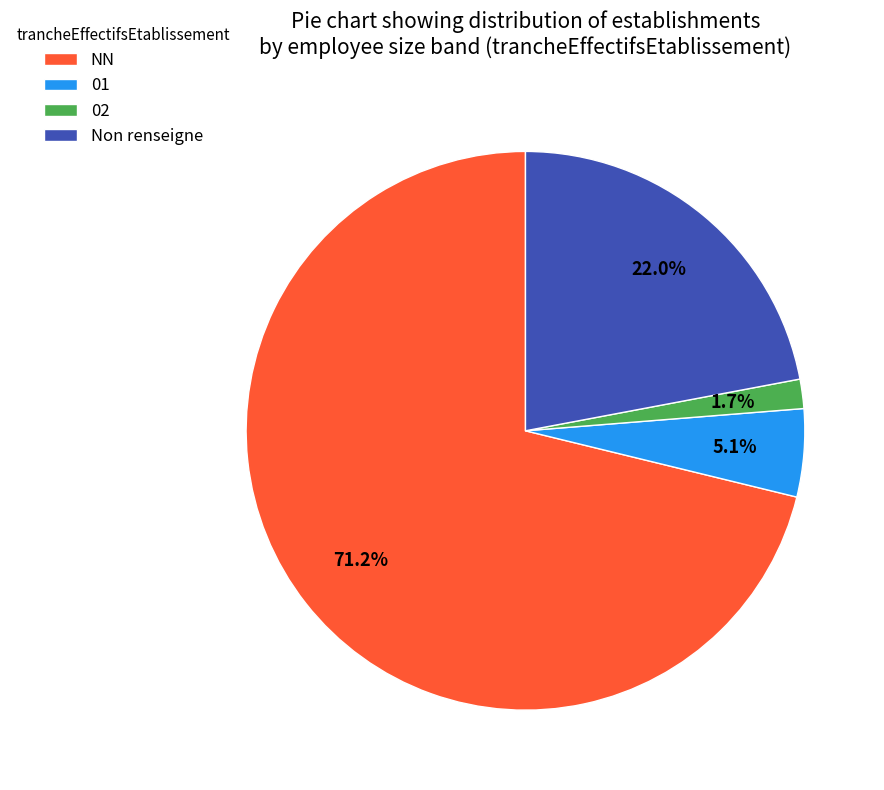

Does any single category account for the majority?

Yes